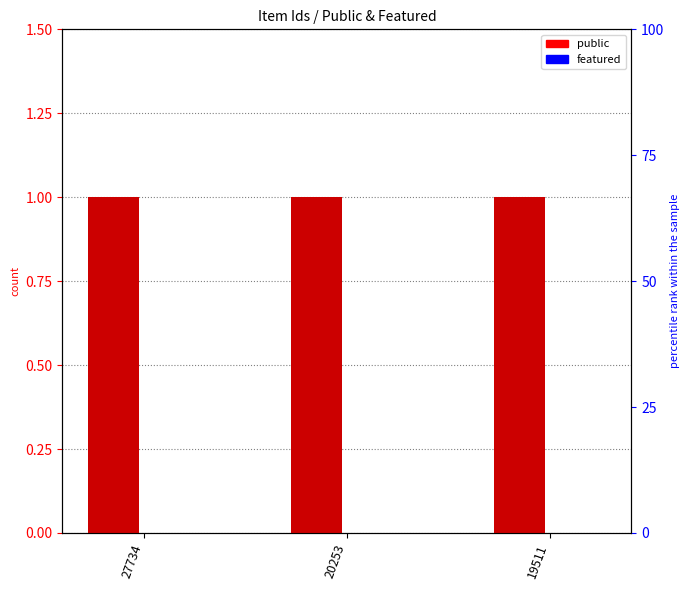

Rank the series at 27734 from highest to lowest value.

public, featured